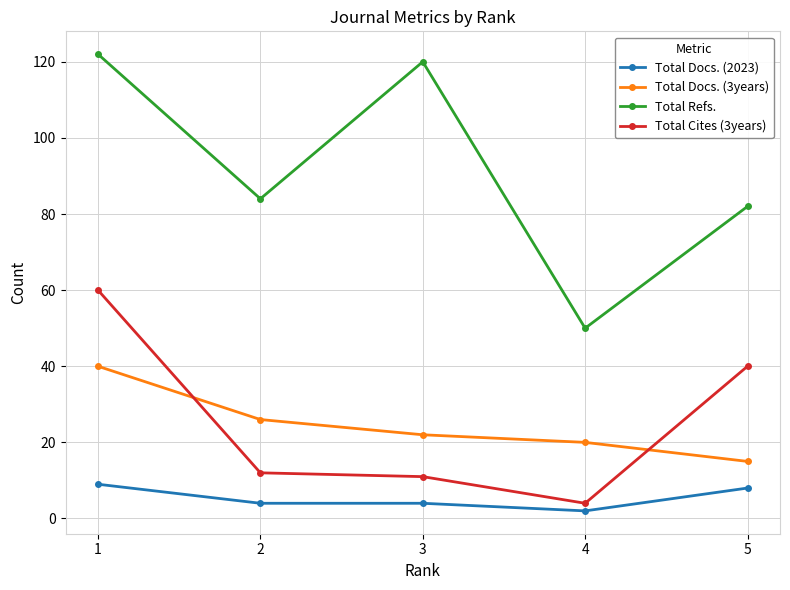

What is the value of the Total Docs. (3years) point at the 4th from the left?

20